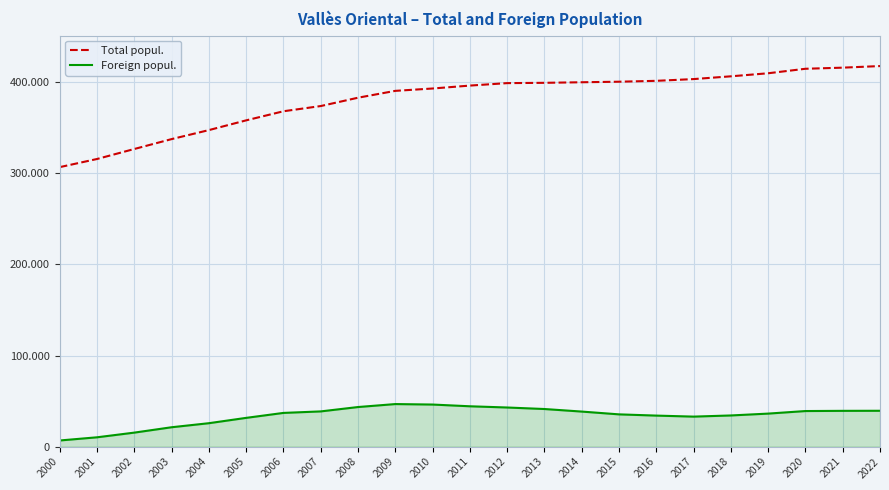

Reading left to right, extract all data points from this chart.

Total popul.: 306665	315582	326562	337403	347281	357974	367956	373671	382820	390336	392921	396118	398826	399148	399781	400375	401338	403259	406289	409638	414570	415789	417543
Foreign popul.: 6795	10291	15424	21314	25756	31607	37043	38692	43492	46742	46220	44318	42980	41316	38514	35452	34098	32984	34250	36285	39088	39311	39392